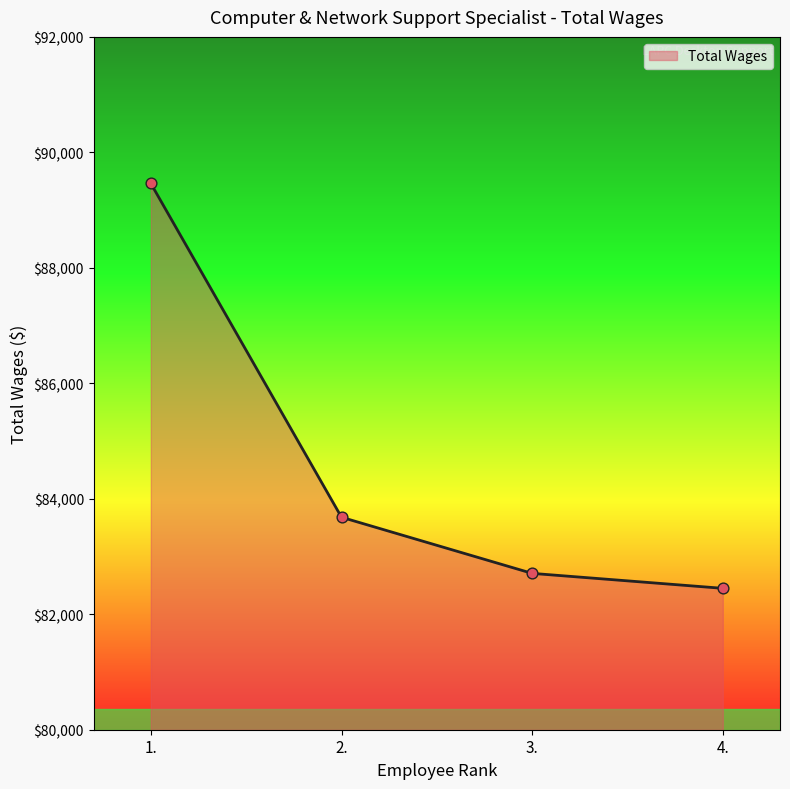

What is the change in value from 3. to 4.?

-259